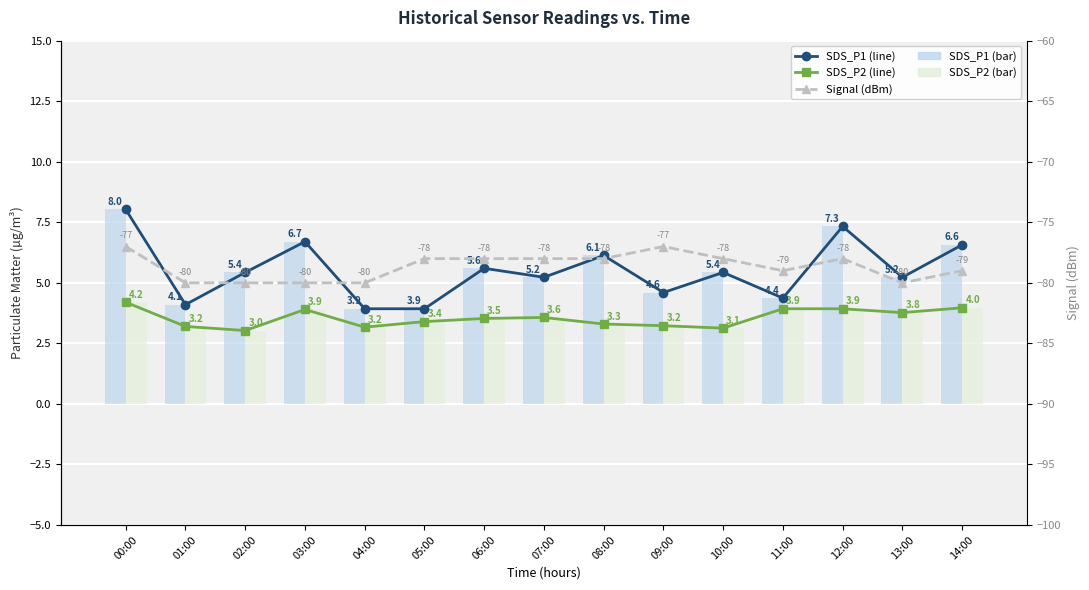

What is the difference between the highest and lowest values at 06:00?

83.6